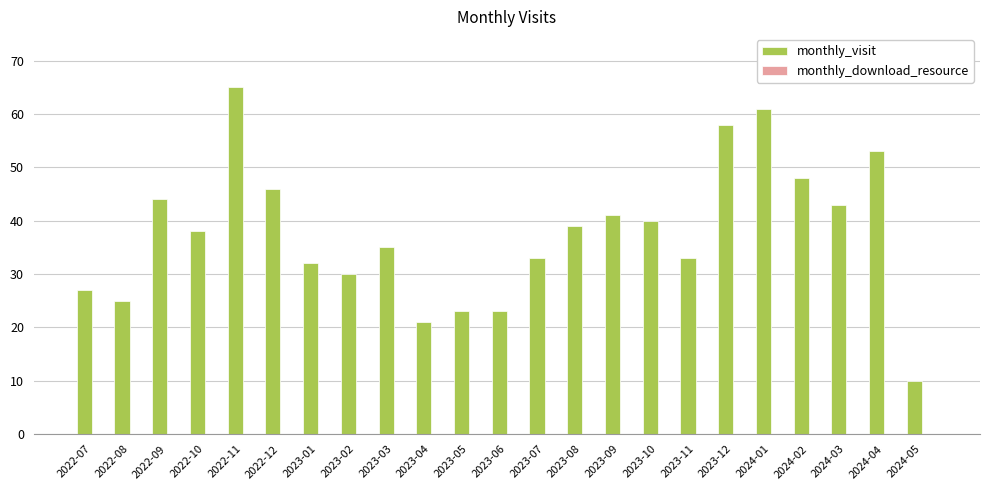

What is the change in value from 2023-05 to 2023-09?

+18